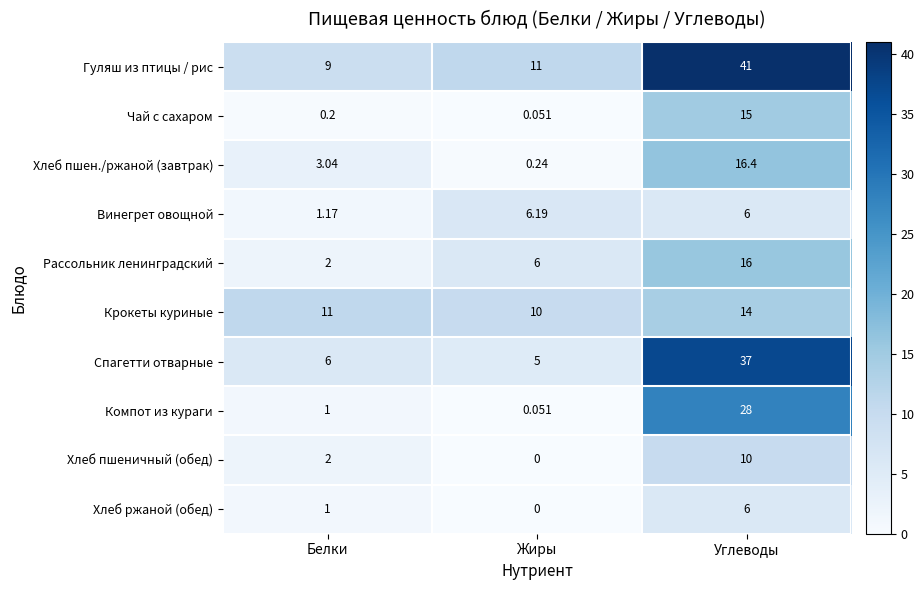

Which series has the largest total across all categories?

Гуляш из птицы / рис